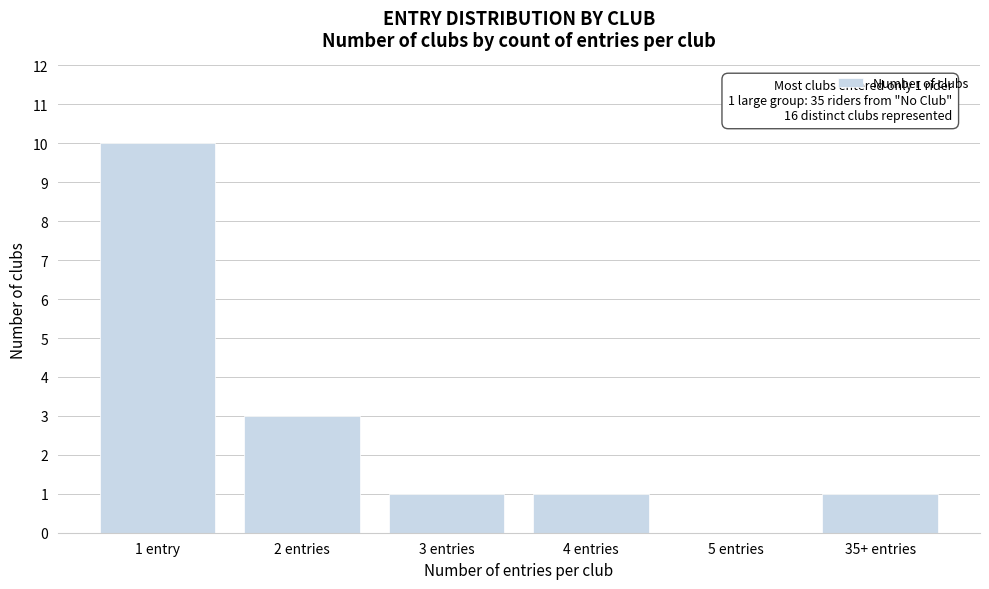

Reading left to right, list all the values displayed in this chart.

1 entry=10	2 entries=3	3 entries=1	4 entries=1	5 entries=0	35+ entries=1